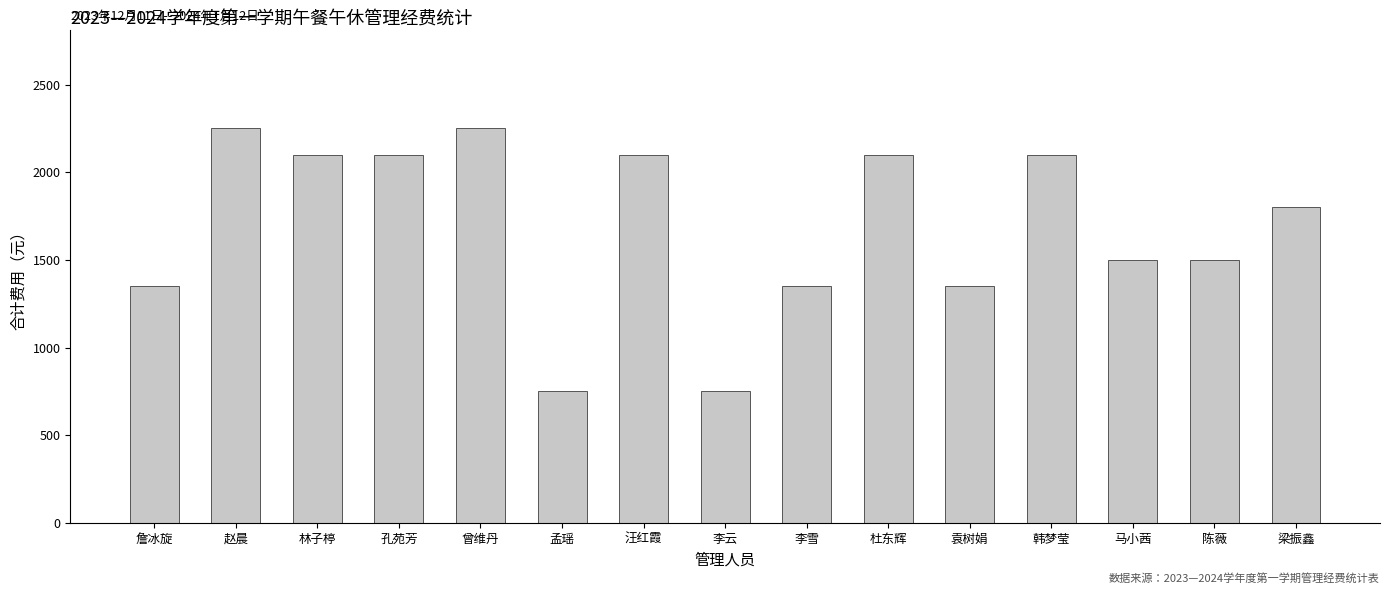

Reading left to right, extract all data points from this chart.

1350	2250	2100	2100	2250	750	2100	750	1350	2100	1350	2100	1500	1500	1800